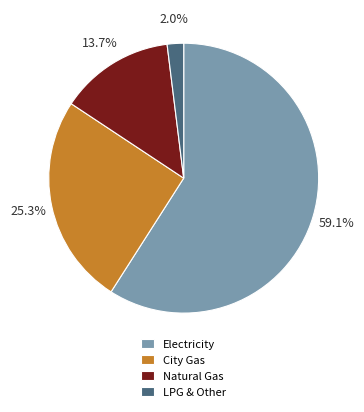

Approximately how many times larger is the value at Natural Gas compared to Electricity?

0.2